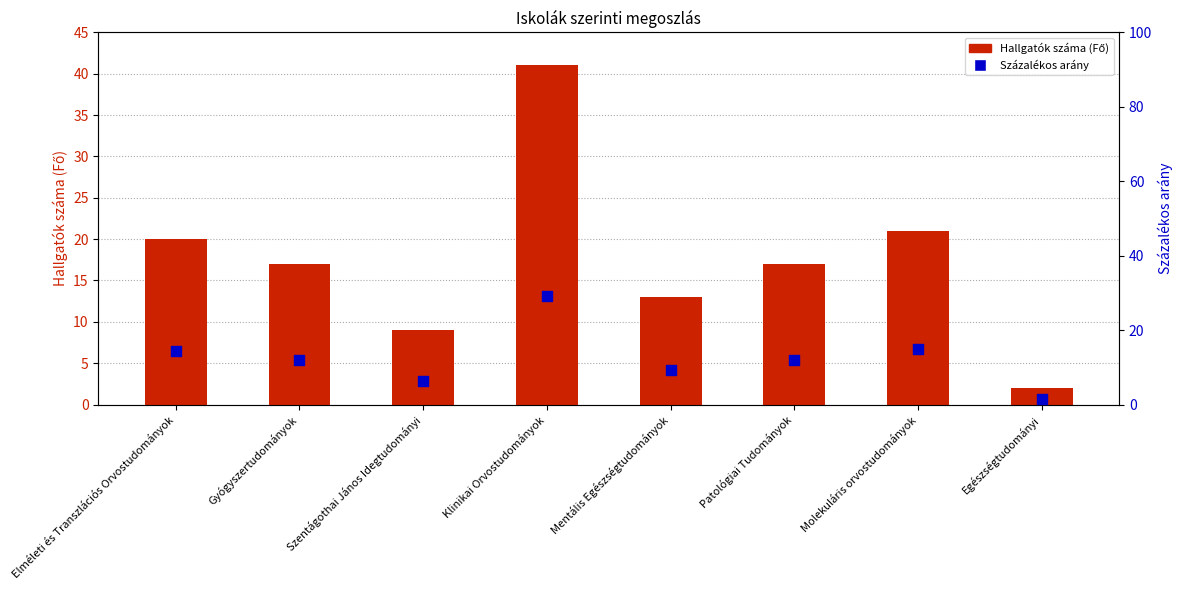

At which category is the sum across all series the highest?

Klinikai Orvostudományok